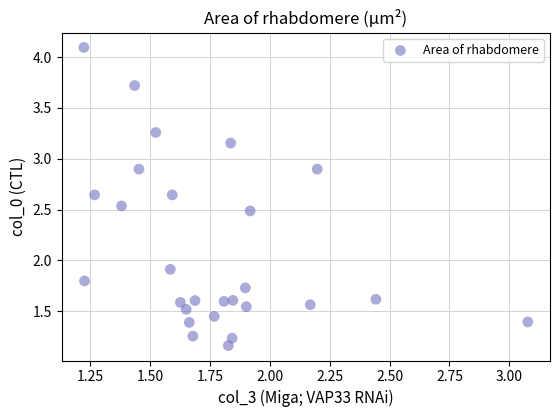

What is the range of Y values (max minus min)?

2.9